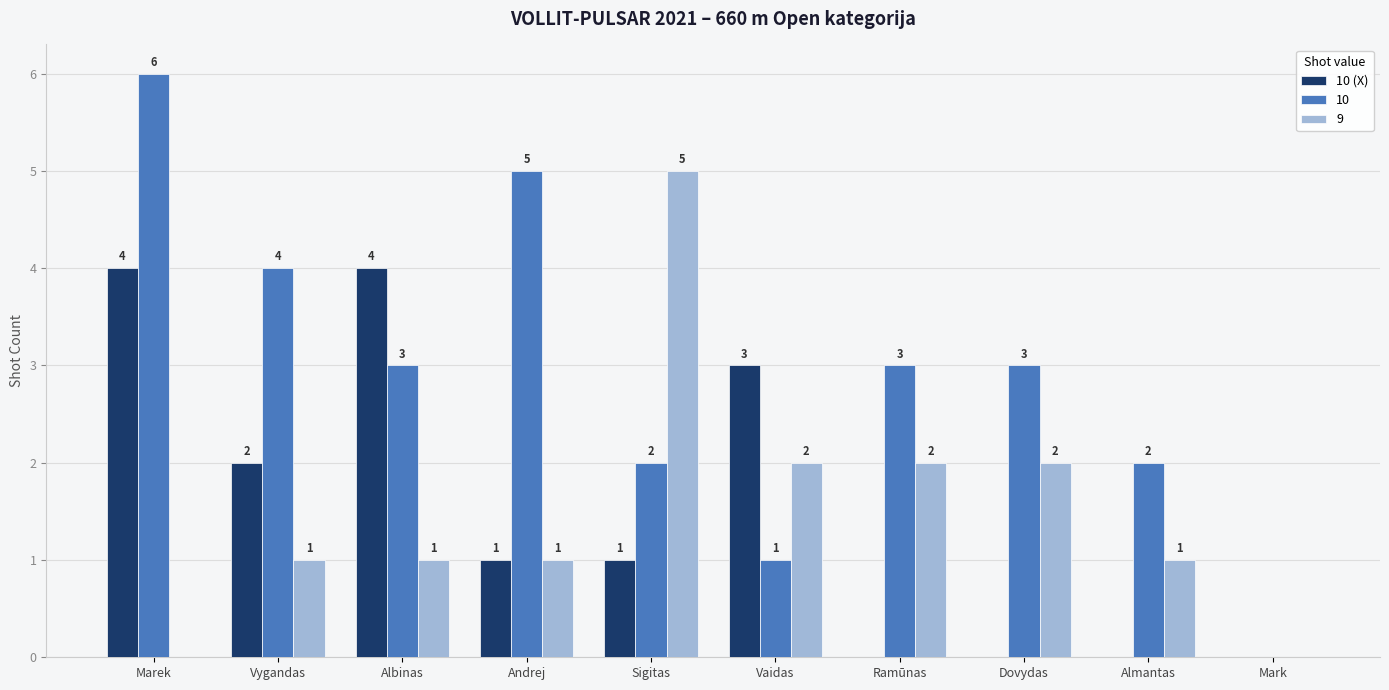

Count the number of data series in this chart.

3